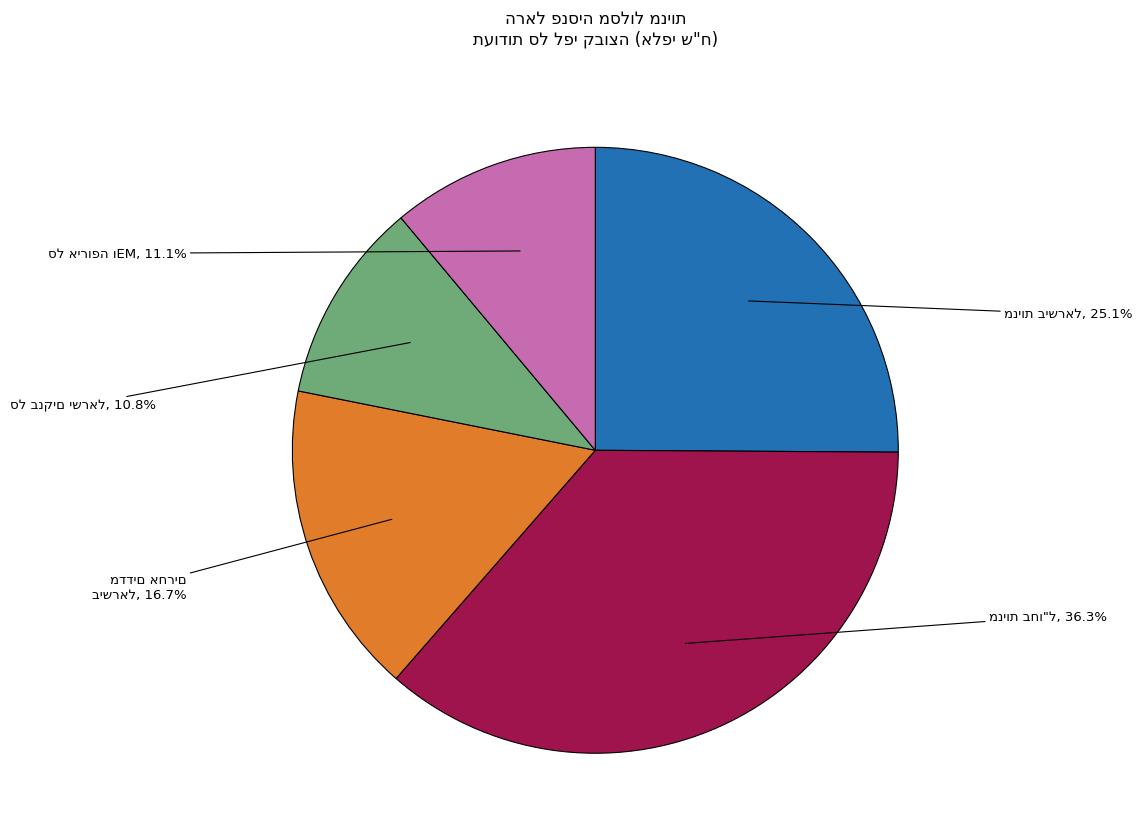

Does any single category account for the majority?

No